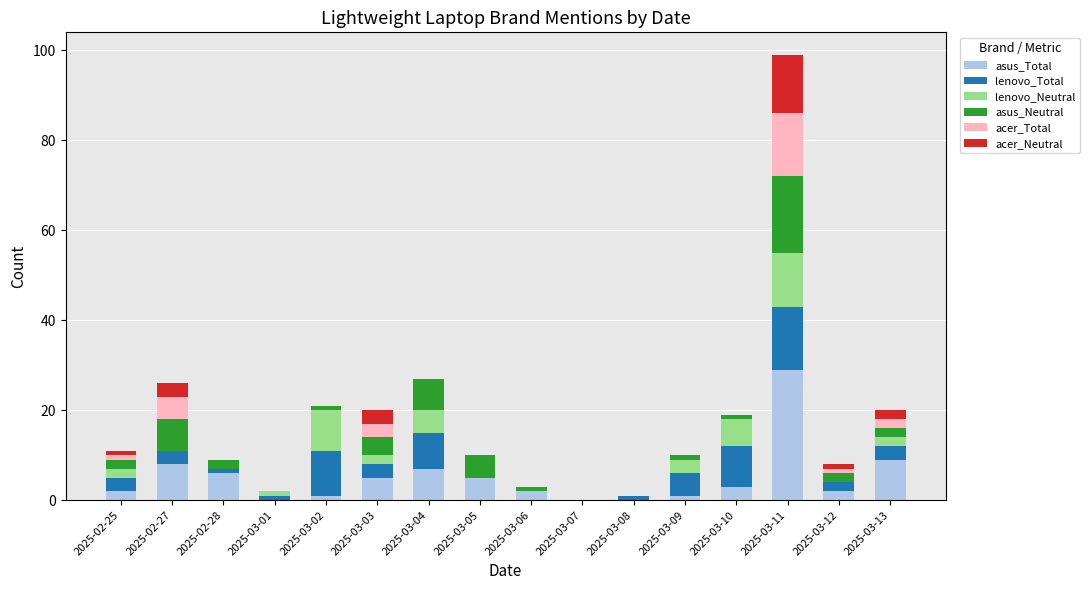

True or false: asus_Total has a value of 8 at 2025-02-27.

True